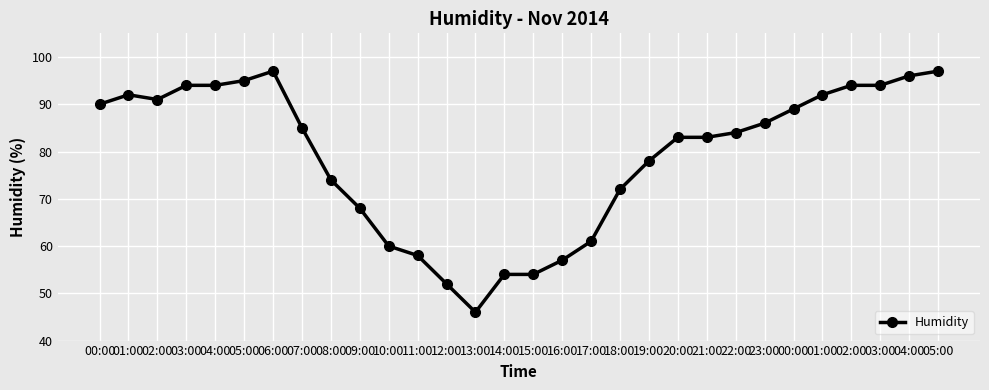

What is the value of the 30th point from the left?

95